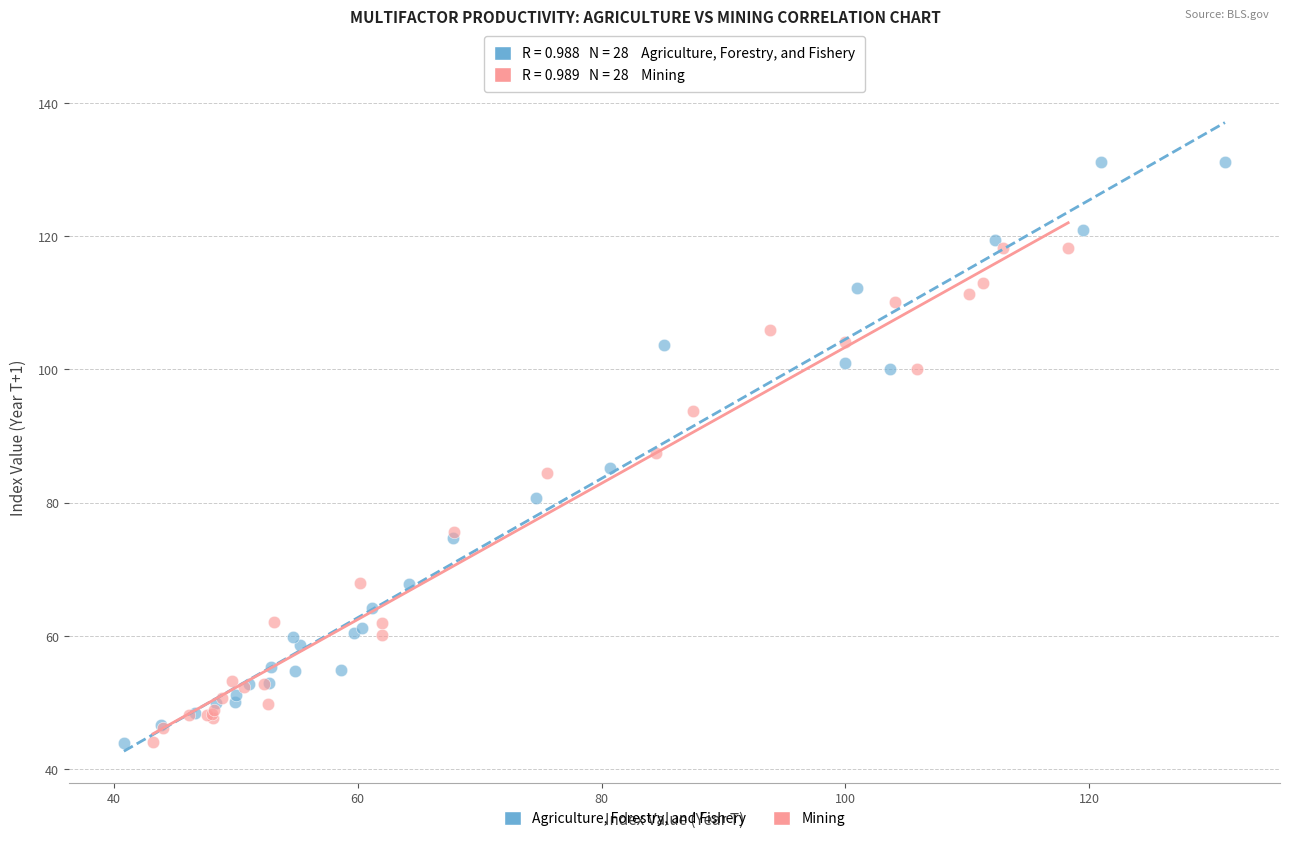

Which series contains the highest Y value?

Agriculture, Forestry, and Fishery